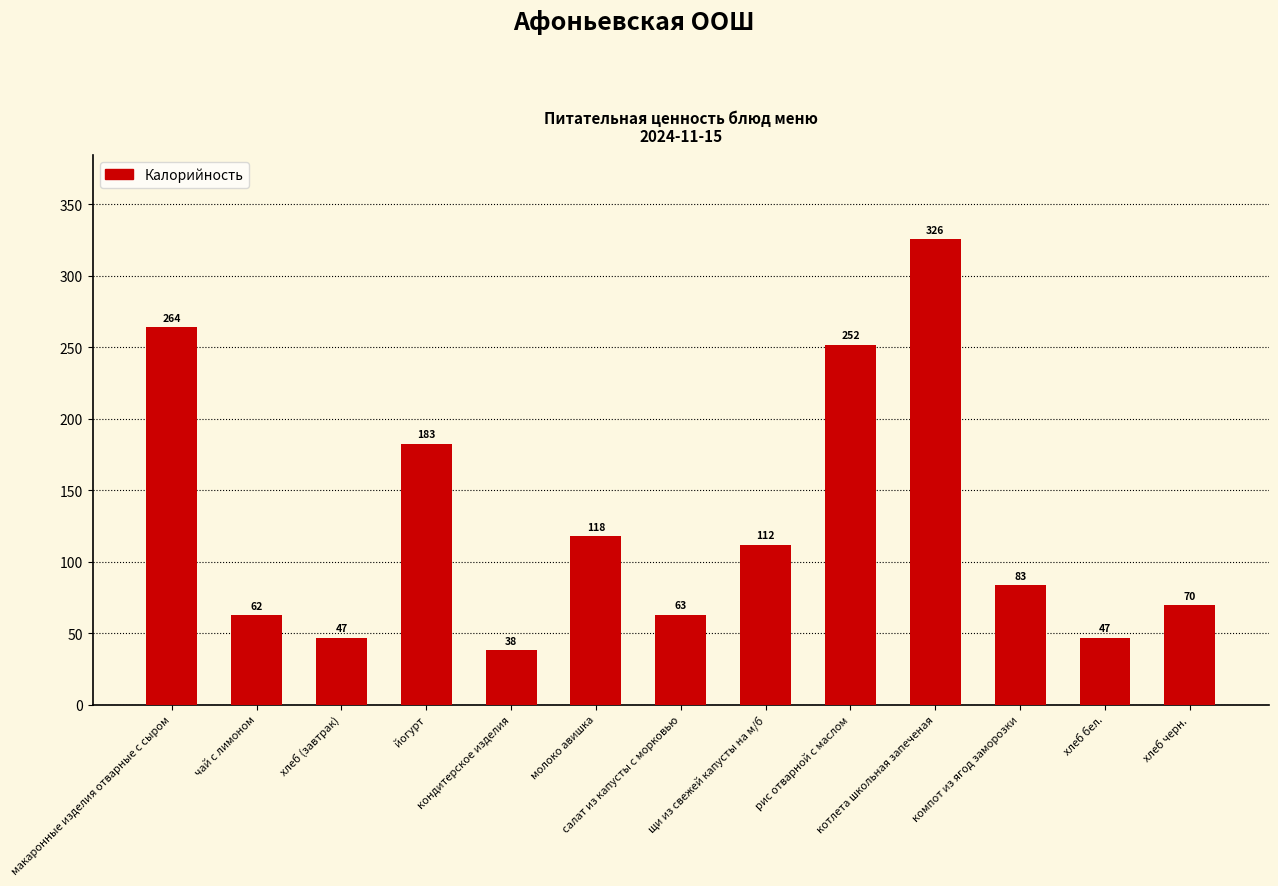

The value at хлеб бел. is 46.9. True or false?

True